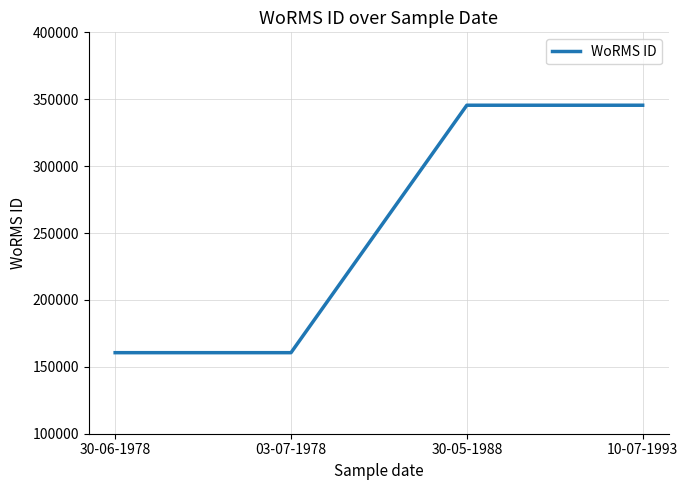

What position from the right is 03-07-1978?

3